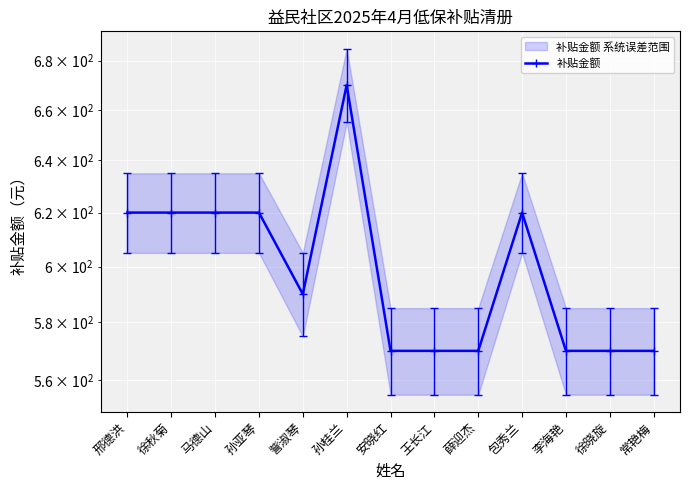

Is this an area chart (filled region under the line)?

No